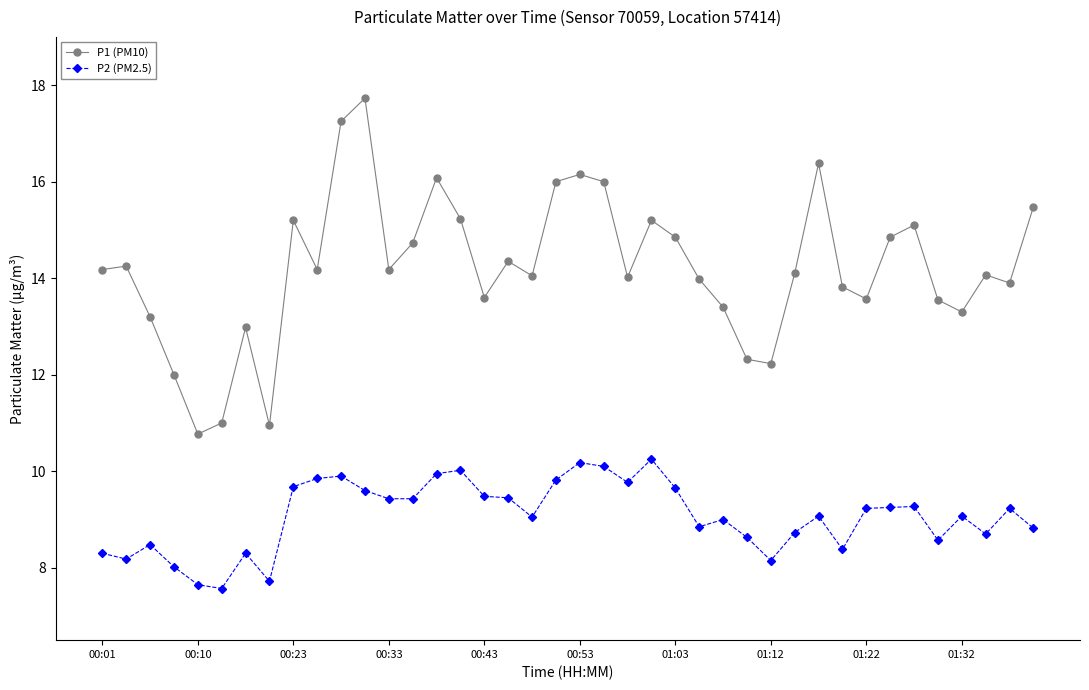

What is the value of the P2 (PM2.5) point at the 4th from the left?

8.0